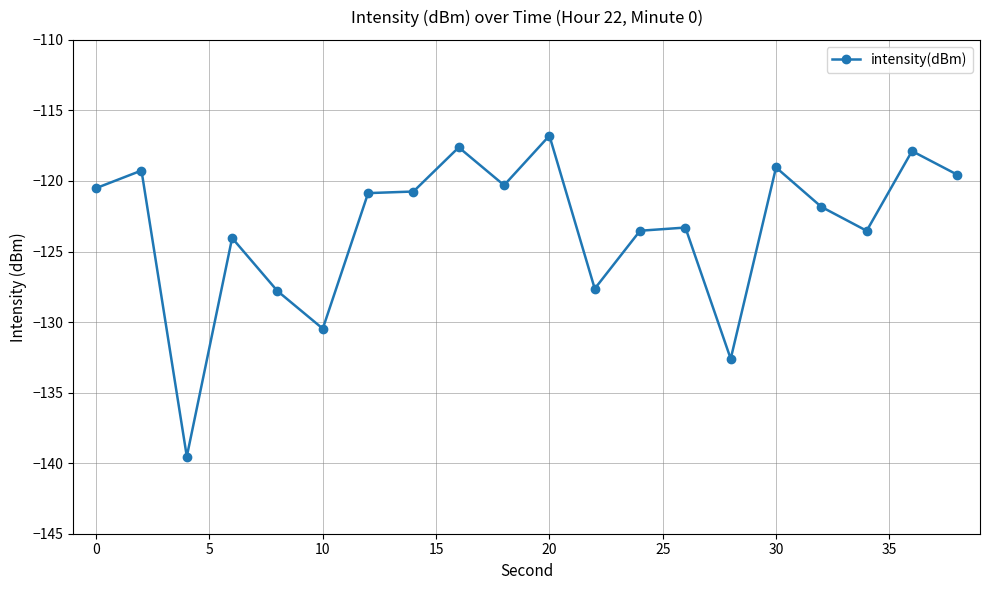

True or false: the data has more than 1 interior local peaks.

True